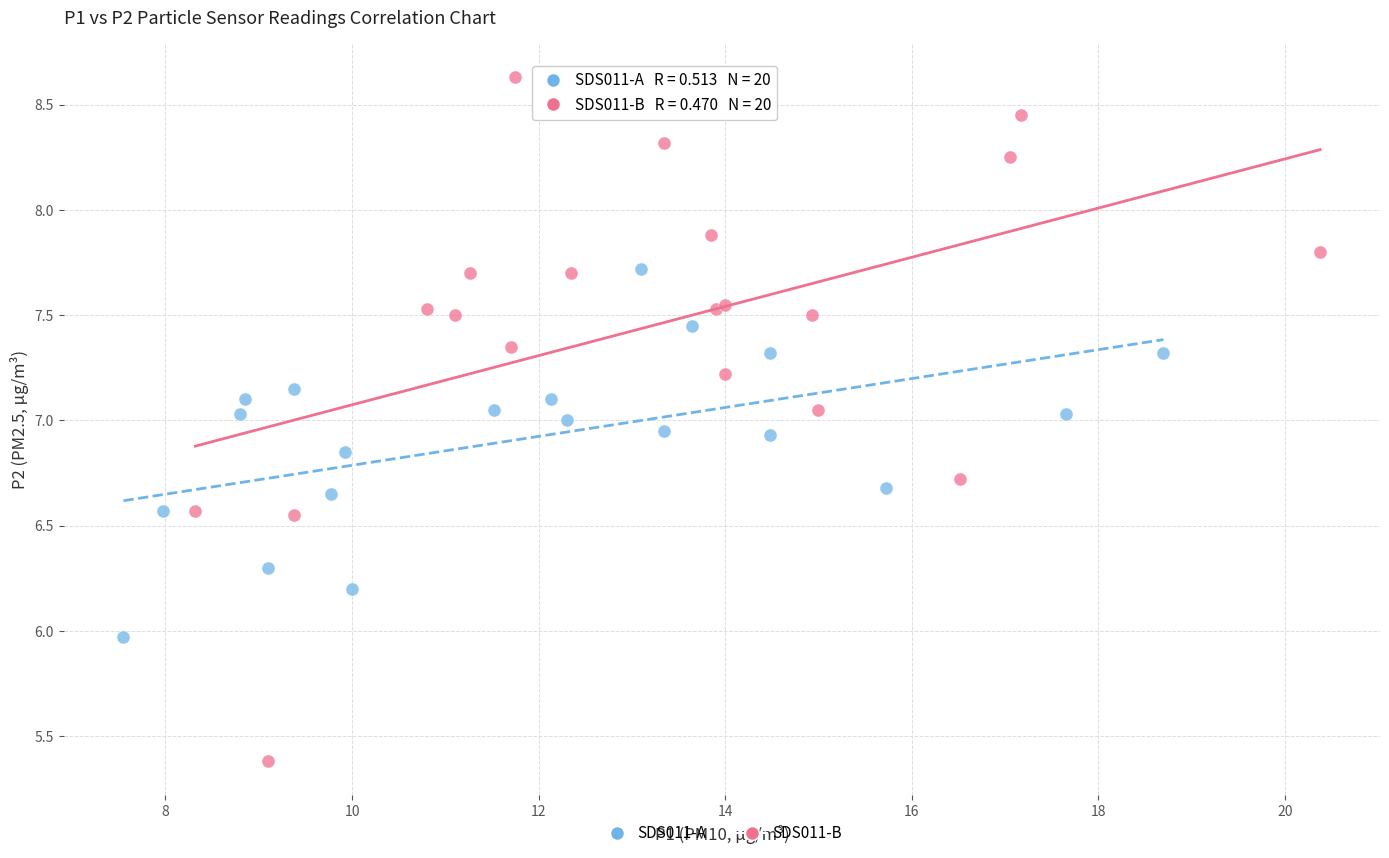

Which series has the widest spread of Y values?

SDS011-B